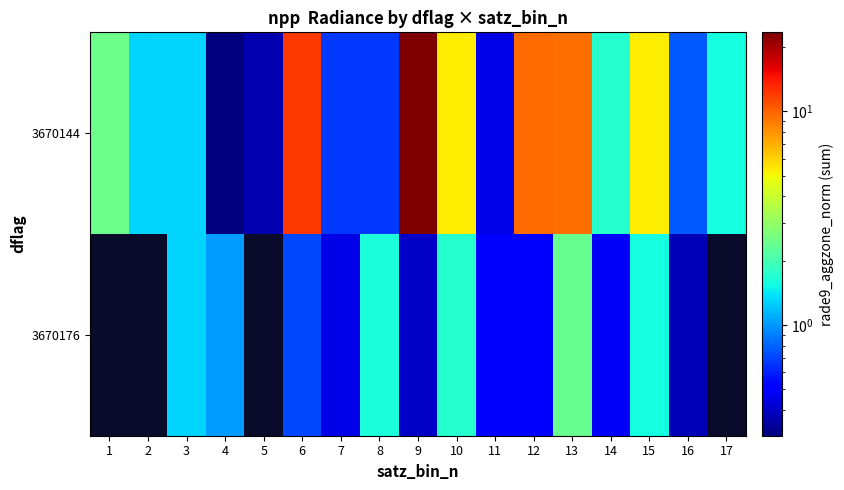

Rank the series by their maximum value, from lowest to highest.

3670144, 3670176